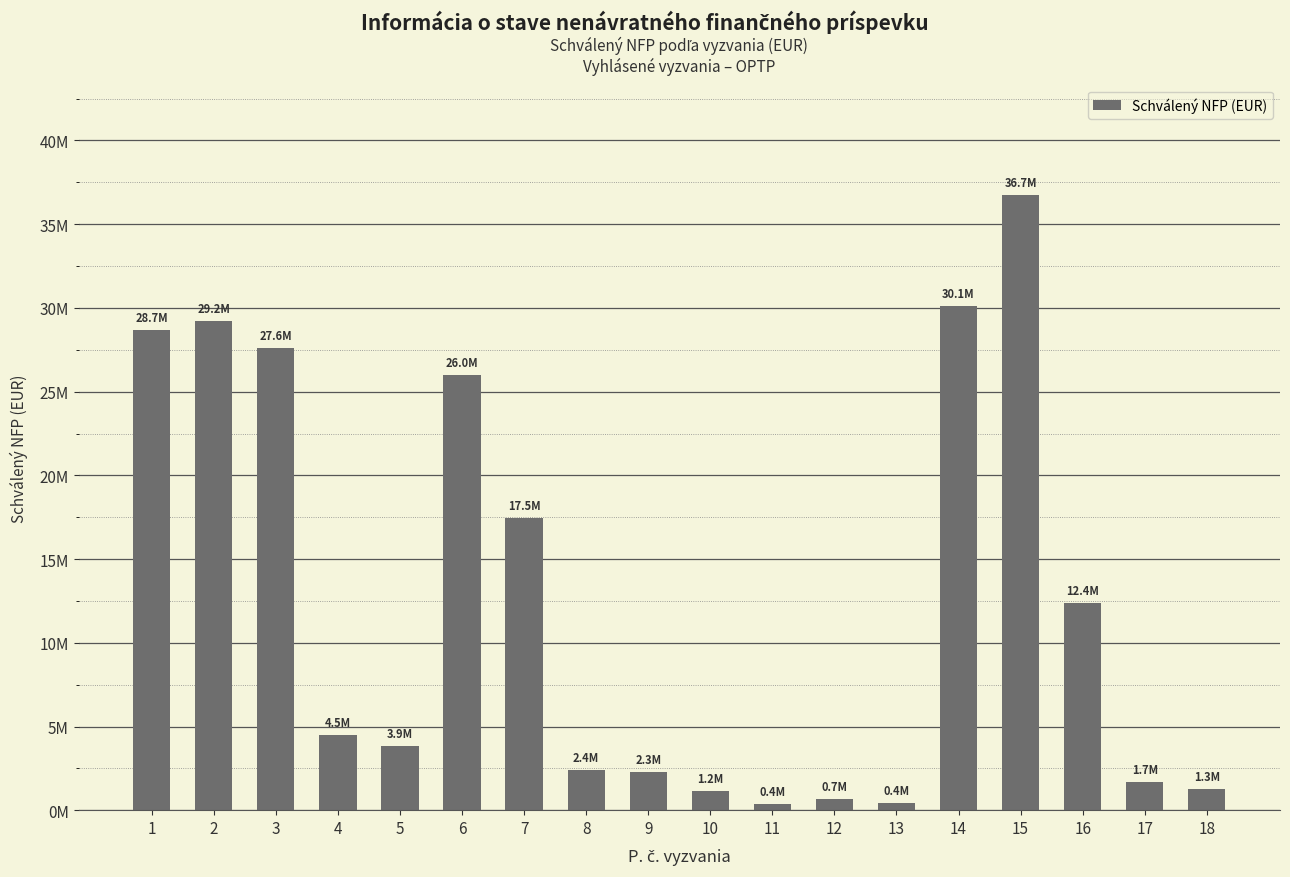

At which label does the data first exceed 4515620?

1